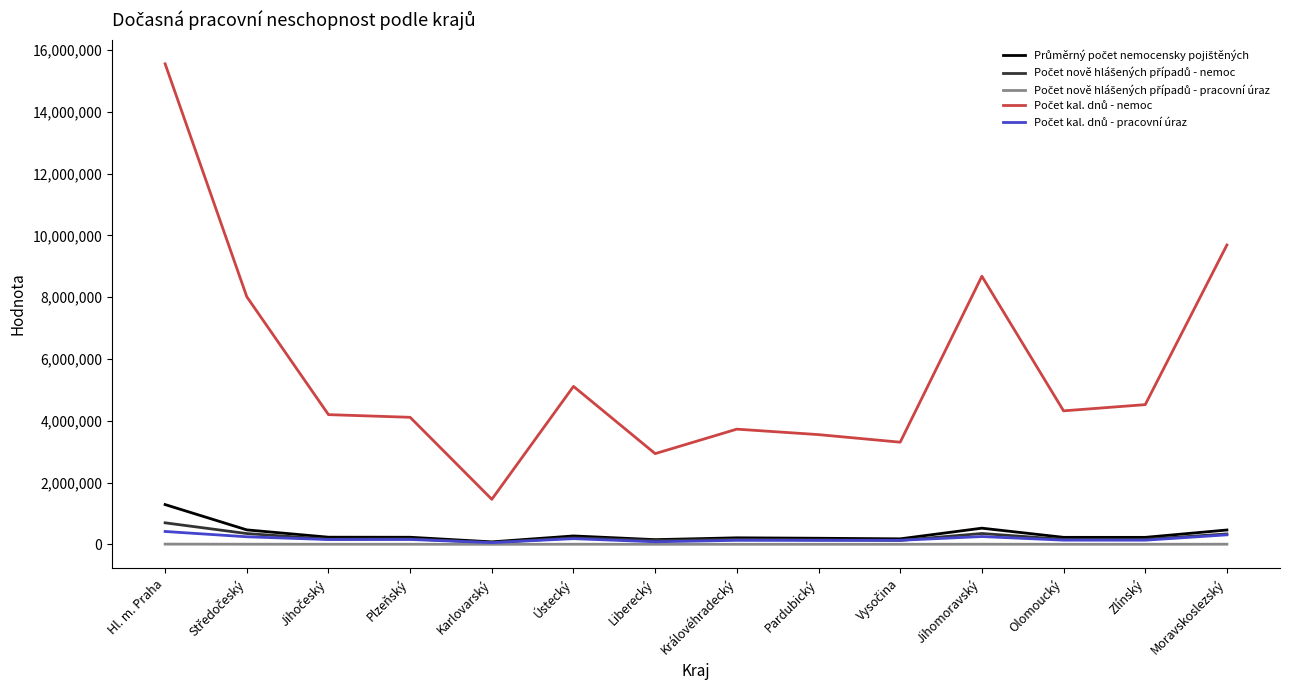

Which label corresponds to the largest value in the chart?

Hl. m. Praha